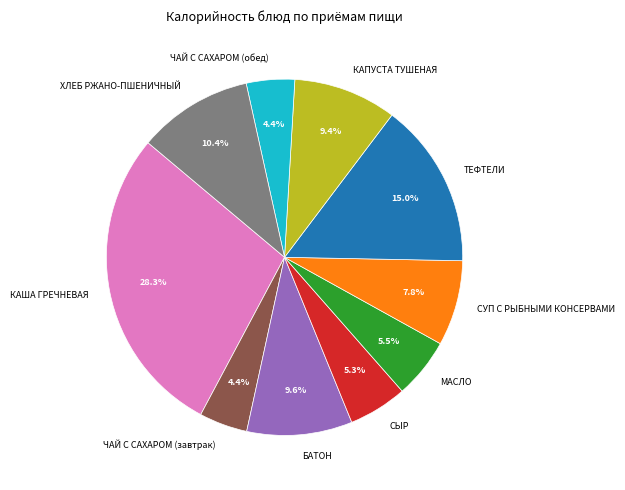

Count the number of slices in the pie.

10